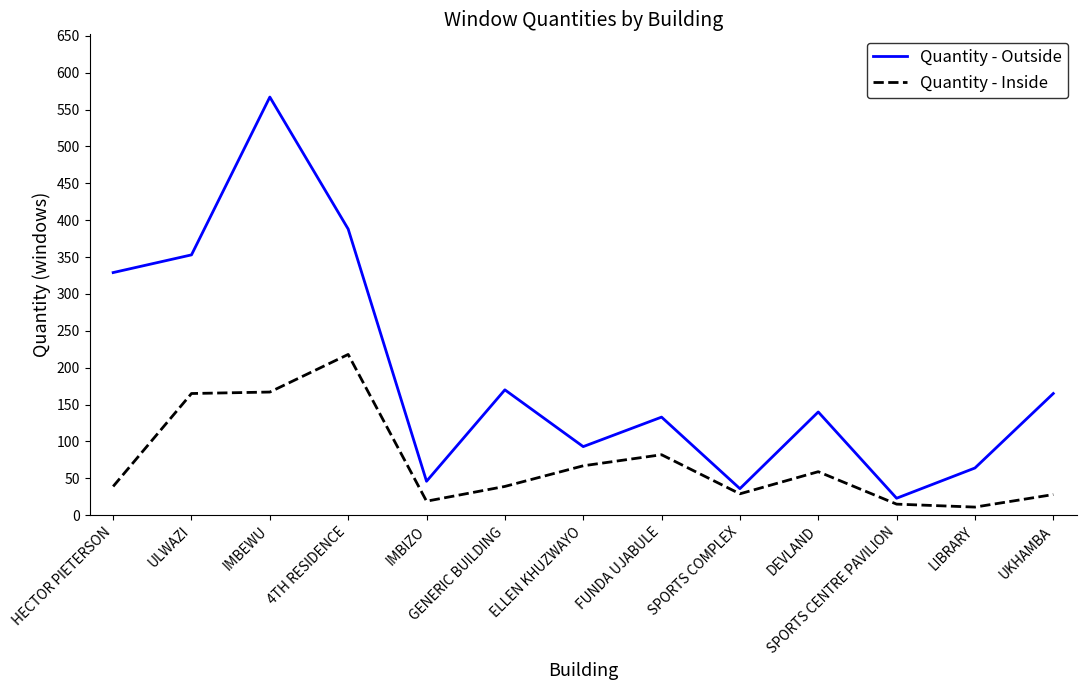

Which series changed the most between SPORTS CENTRE PAVILION and LIBRARY?

Quantity - Outside